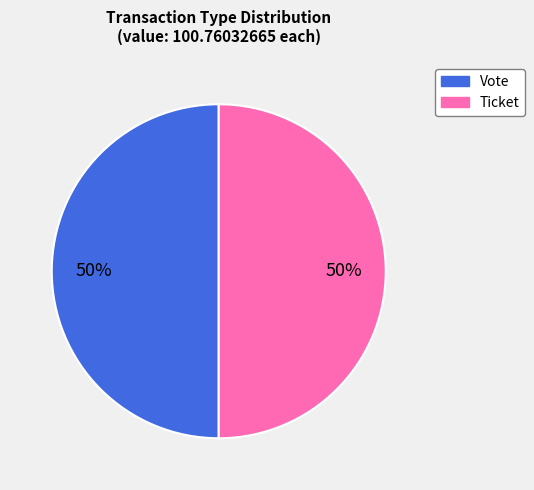

The Vote slice represents 99% of the pie. True or false?

False